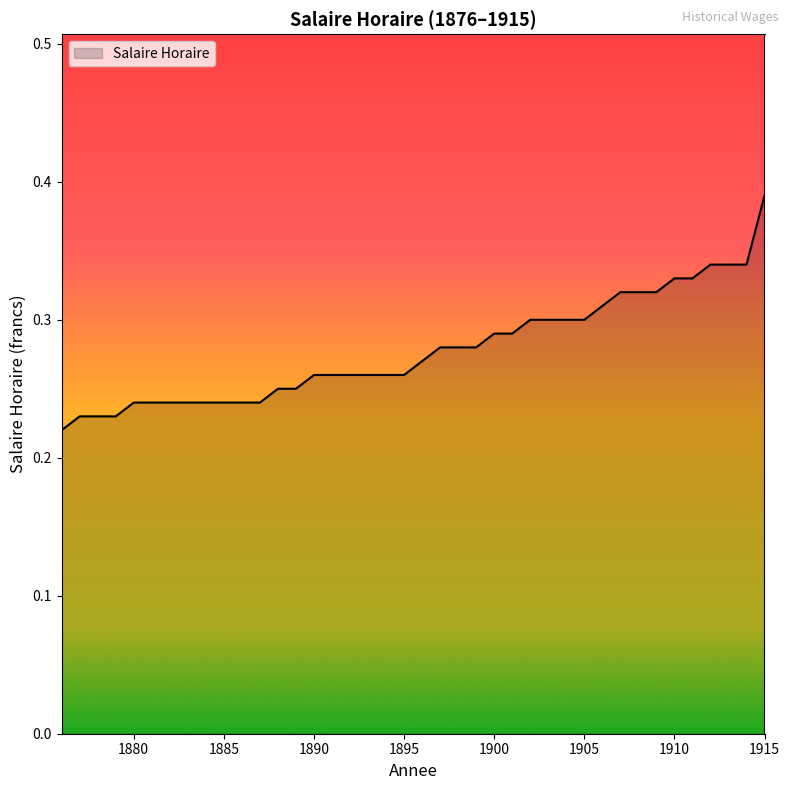

What is the value of the 29th point from the left?

0.3